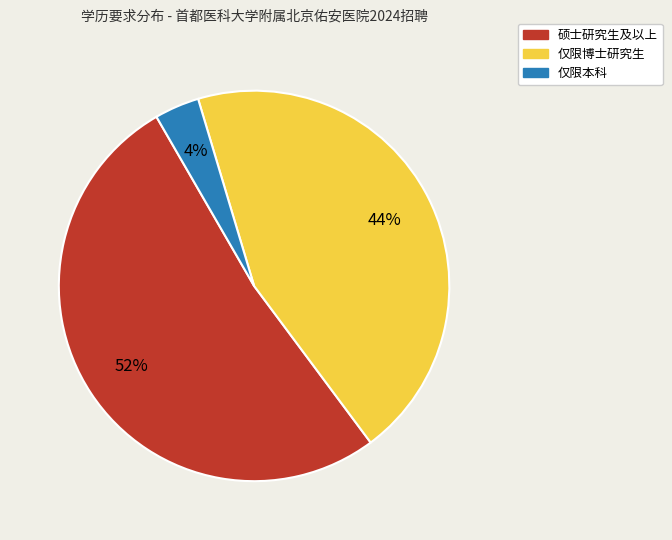

How many slices are in this pie chart?

3